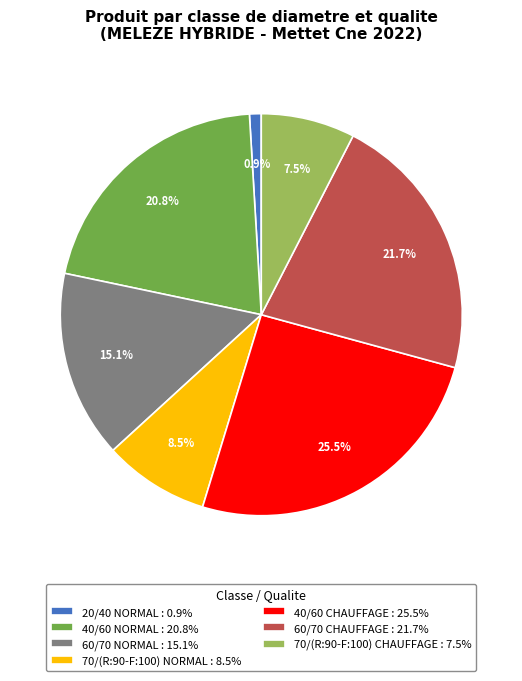

Does 60/70 NORMAL account for over 50% of the chart?

No